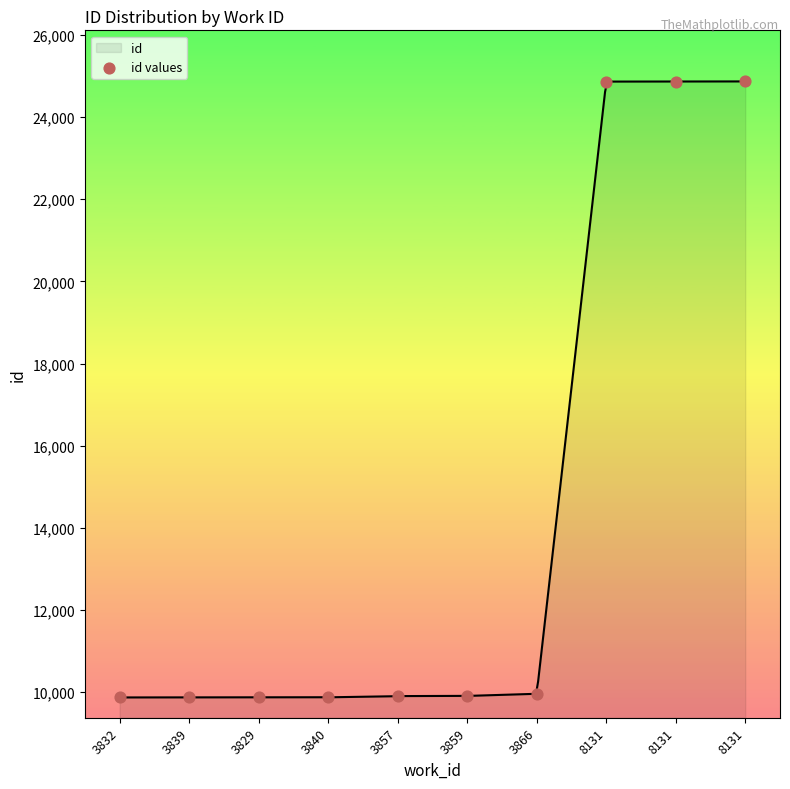

What is the ratio of the value at 8131 to the value at 3857?

2.5